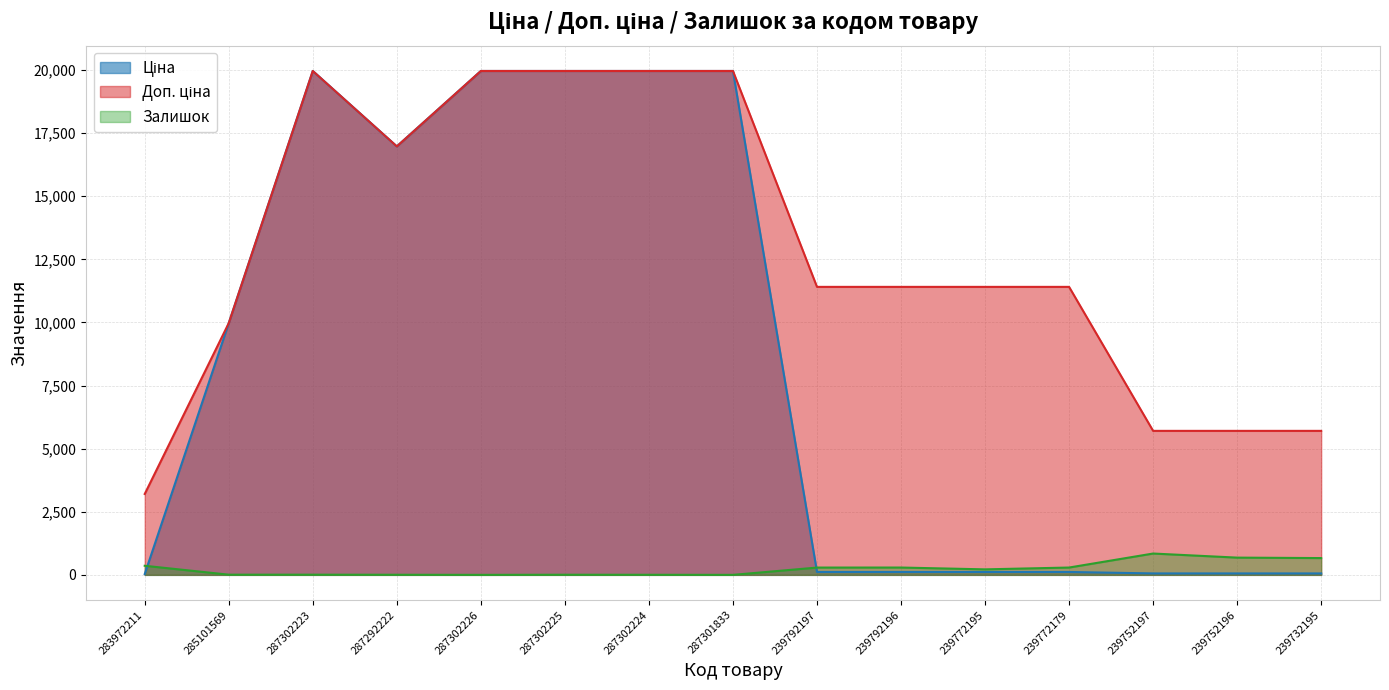

List the series in order of their peak value, lowest first.

Залишок, Ціна, Доп. ціна